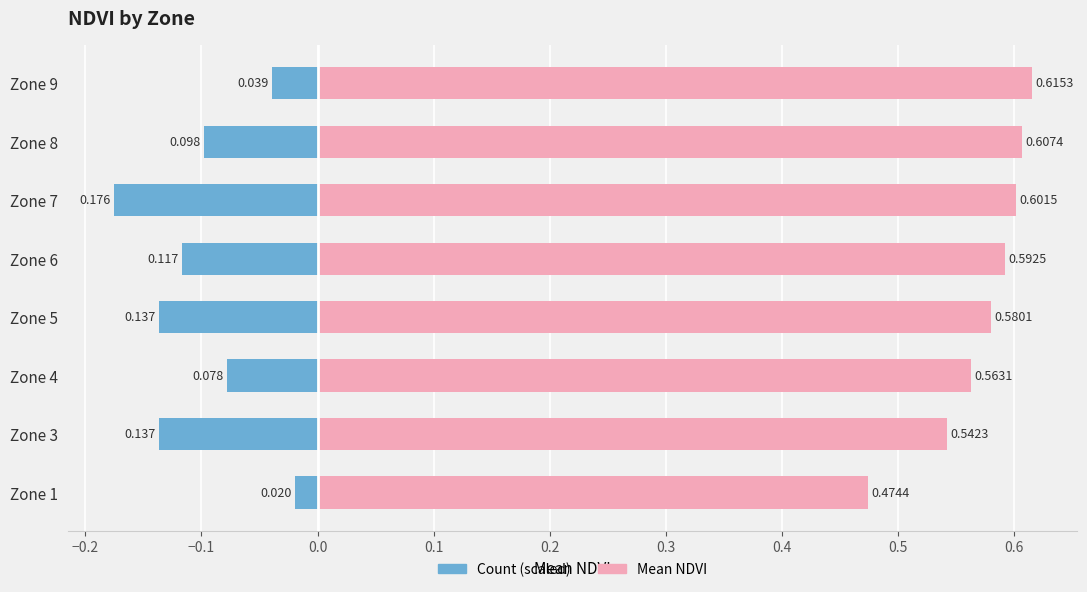

What is the difference between the maximum and minimum values in the Mean NDVI series?

0.1